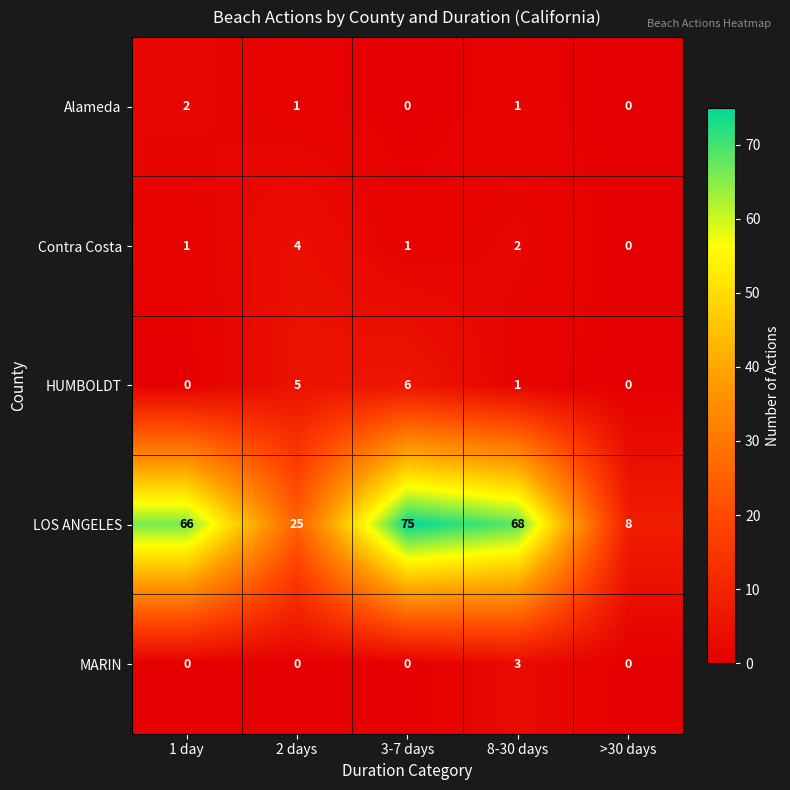

Reading left to right, what are all the values shown in this chart?

Alameda: 1 day=2	2 days=1	3-7 days=0	8-30 days=1	>30 days=0
Contra Costa: 1 day=1	2 days=4	3-7 days=1	8-30 days=2	>30 days=0
HUMBOLDT: 1 day=0	2 days=5	3-7 days=6	8-30 days=1	>30 days=0
LOS ANGELES: 1 day=66	2 days=25	3-7 days=75	8-30 days=68	>30 days=8
MARIN: 1 day=0	2 days=0	3-7 days=0	8-30 days=3	>30 days=0